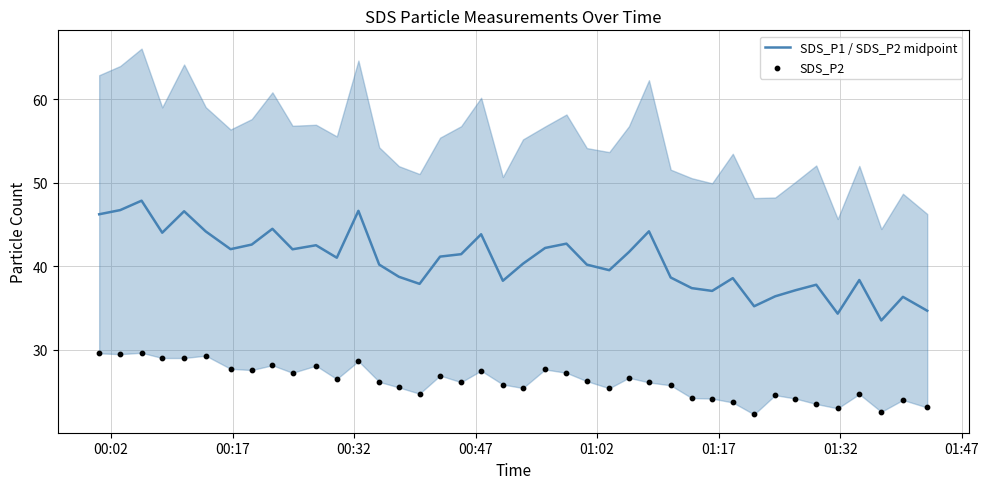

Which series contains the highest Y value?

SDS_P1 / SDS_P2 midpoint